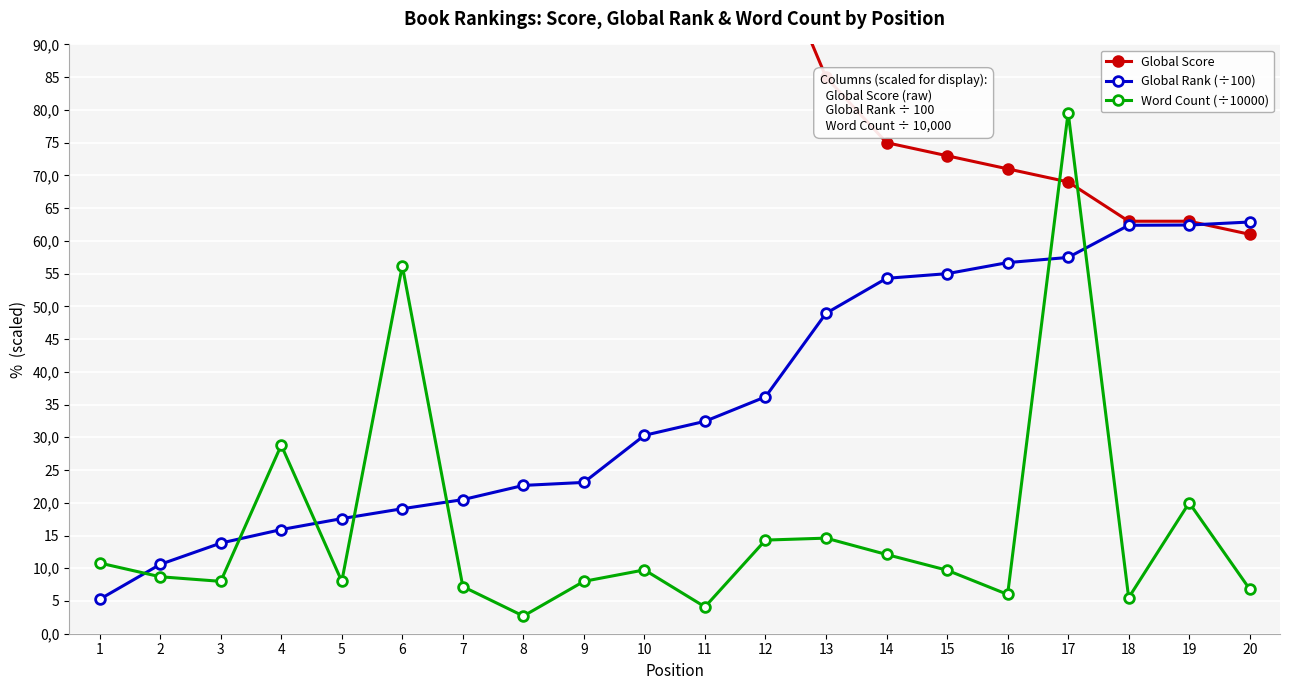

Reading right to left, transcribe all the data shown in this chart.

Global Score: 20=61.0	19=63.0	18=63.0	17=69.0	16=71.0	15=73.0	14=75.0	13=85.0	12=107.0	11=115.0	10=123.0	9=156.0	8=161.0	7=184.0	6=201.0	5=218.0	4=239.0	3=275.0	2=356.0	1=667.0
Global Rank (÷100): 20=62.9	19=62.4	18=62.4	17=57.5	16=56.7	15=55.0	14=54.3	13=48.9	12=36.2	11=32.4	10=30.3	9=23.1	8=22.6	7=20.5	6=19.1	5=17.6	4=15.9	3=13.8	2=10.6	1=5.3
Word Count (÷10000): 20=6.8	19=20.0	18=5.5	17=79.6	16=6.0	15=9.7	14=12.1	13=14.6	12=14.3	11=4.1	10=9.8	9=8.0	8=2.7	7=7.2	6=56.2	5=8.0	4=28.8	3=8.0	2=8.7	1=10.8